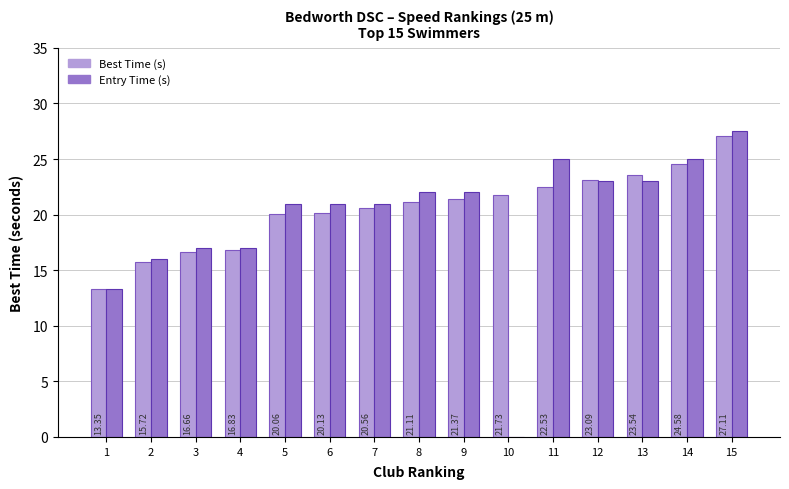

At which category is the sum across all series the highest?

15